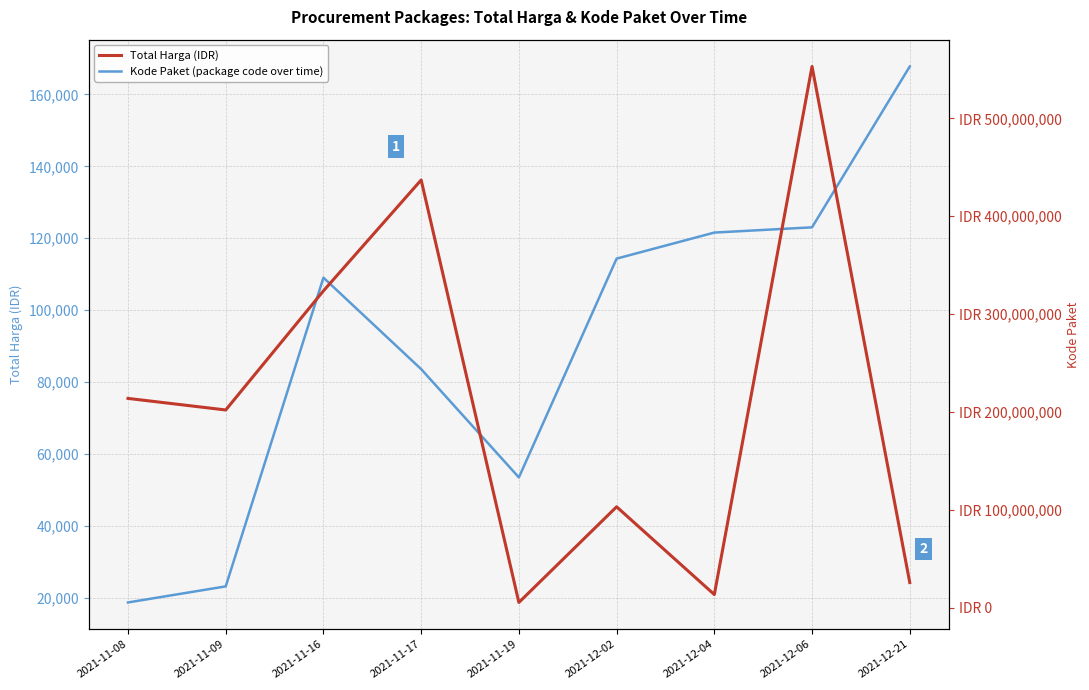

Rank the series at 2021-11-08 from lowest to highest value.

Kode Paket (package code over time), Total Harga (IDR)